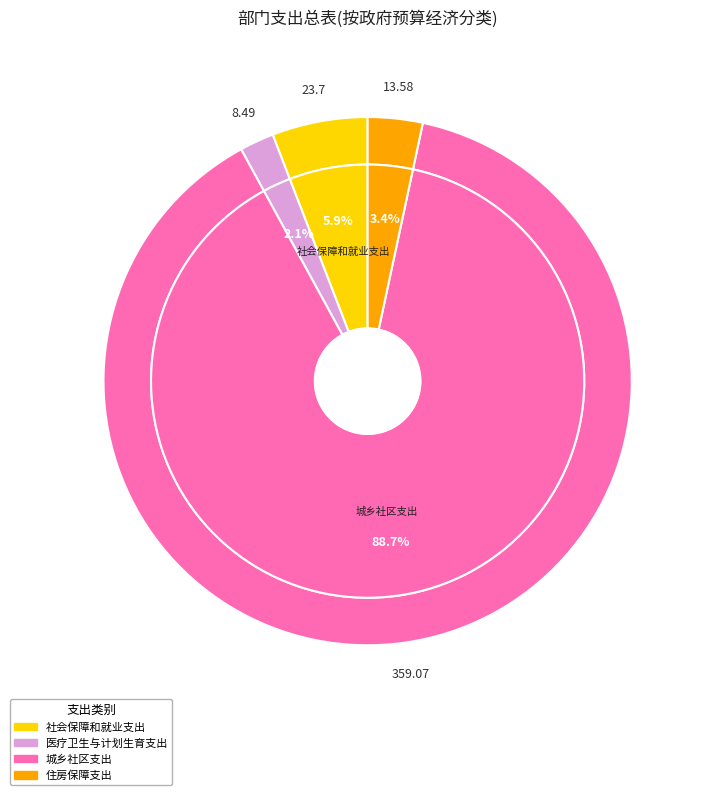

Between 城乡社区支出 and 医疗卫生与计划生育支出, which is larger?

城乡社区支出